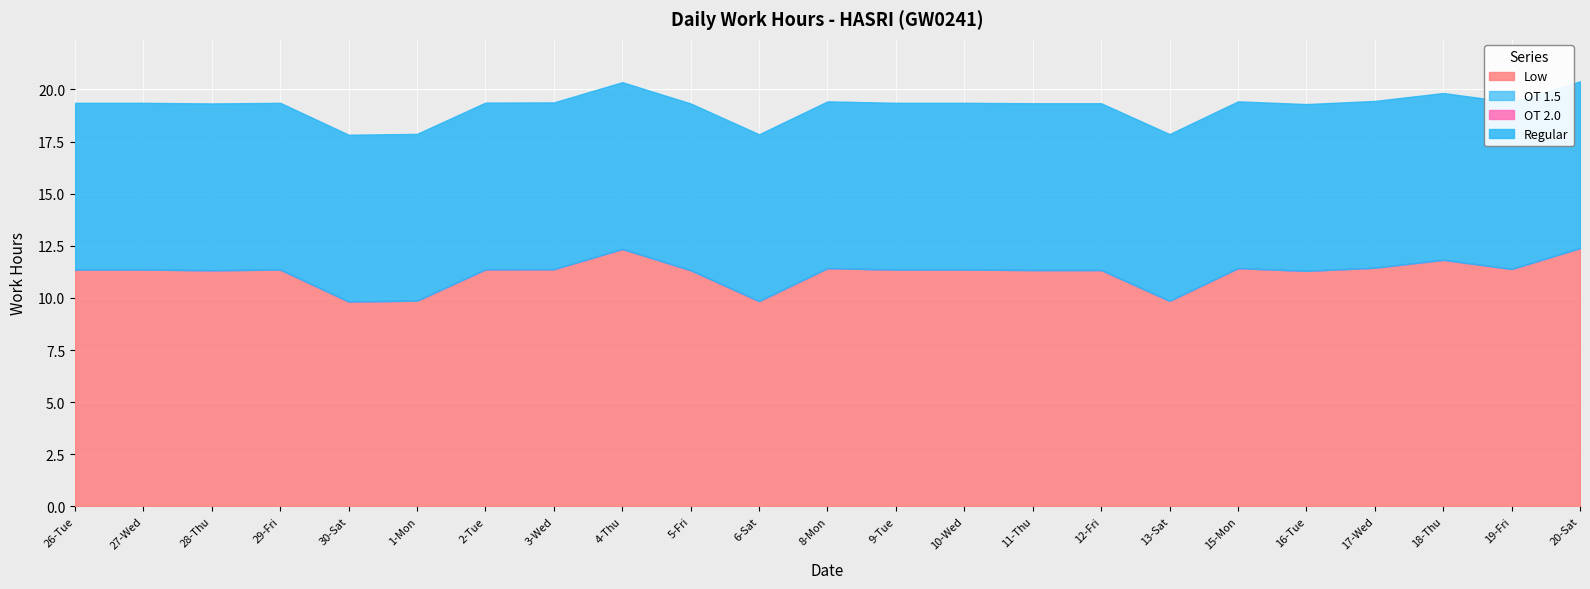

The value of OT 2.0 at 28-Thu is 0.0. True or false?

True